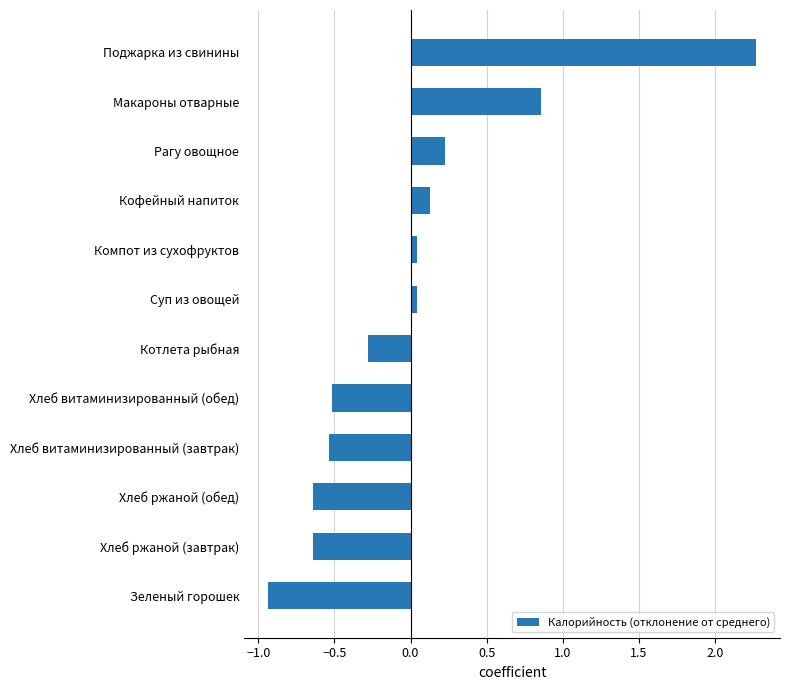

What is the difference between the maximum and minimum values?

3.2